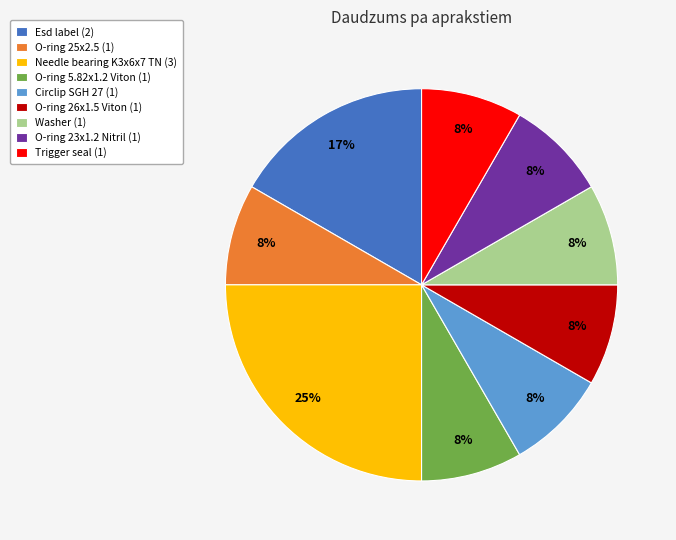

Is Needle bearing K3x6x7 TN the majority of the pie?

No